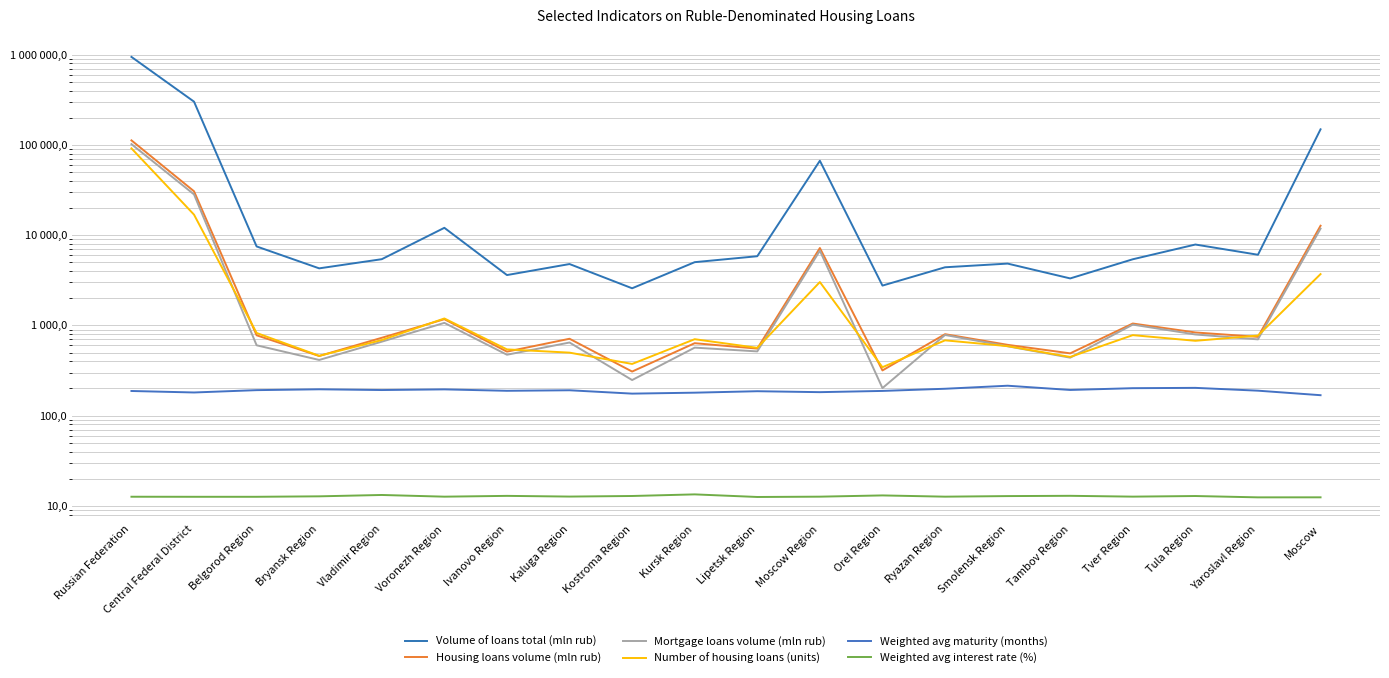

Where is the first local minimum for Housing loans volume (mln rub)?

Bryansk Region